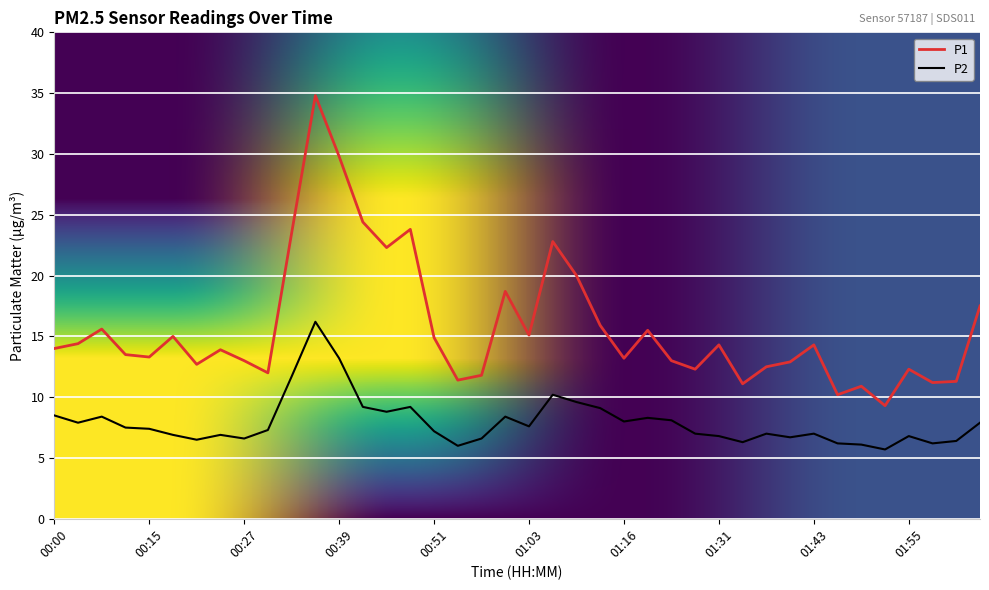

True or false: P2 and P1 intersect in this chart.

False